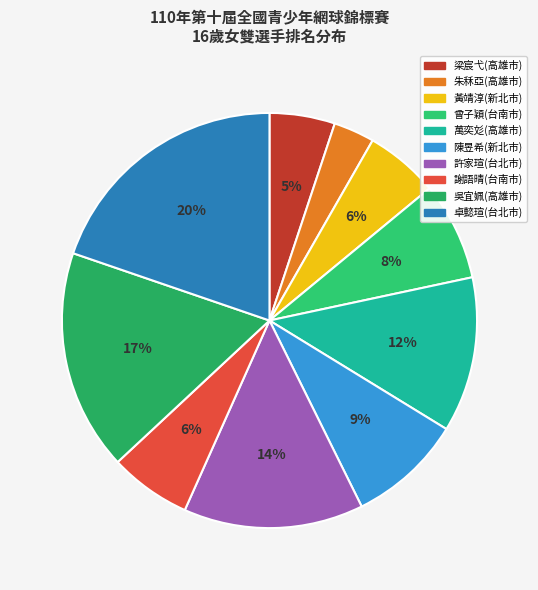

How many slices are in this pie chart?

10